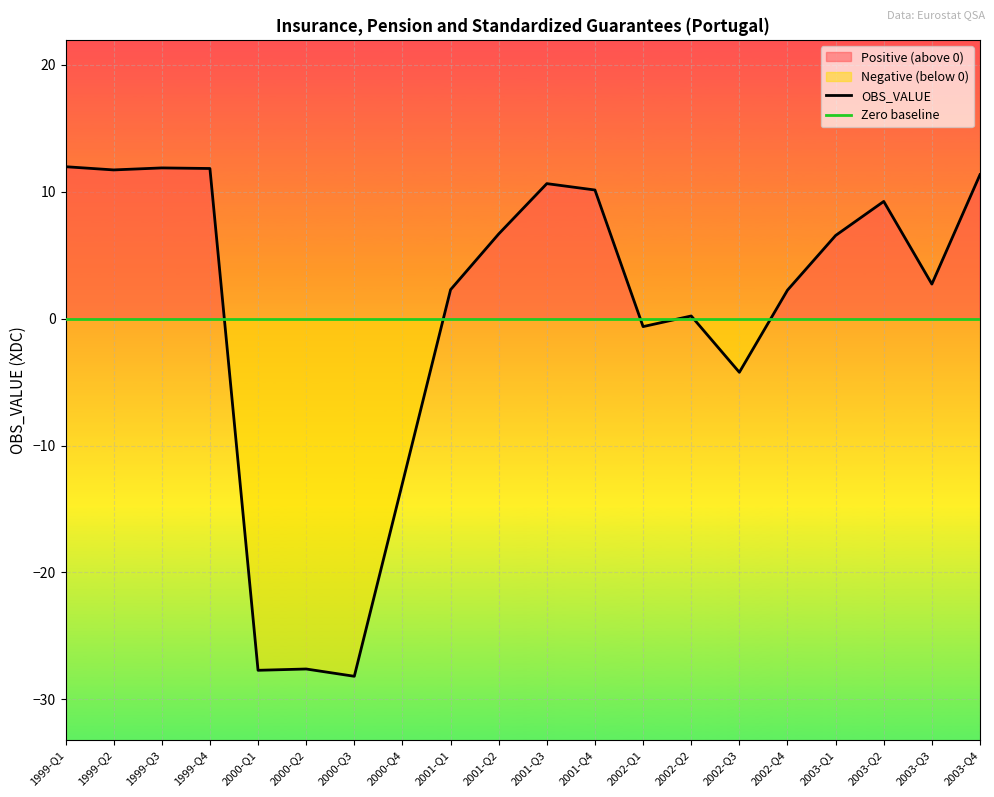

Which label corresponds to the smallest value in the chart?

2000-Q3